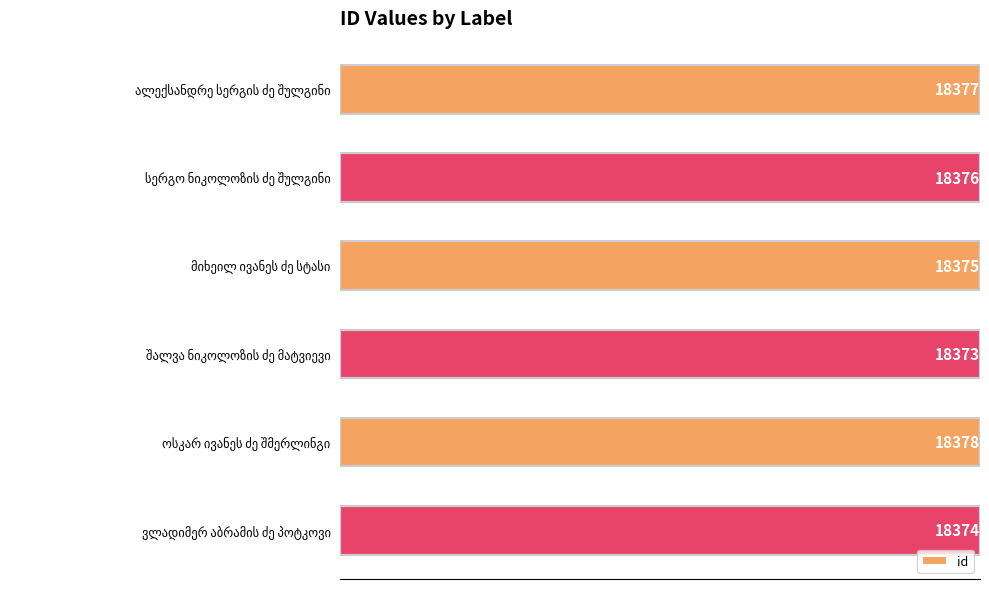

What is the value of the 5th bar from the top?

18378